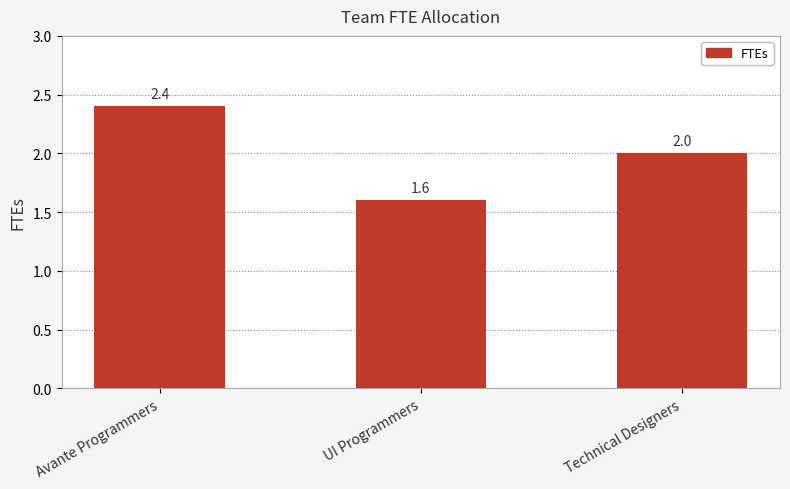

At which category does the chart reach its minimum across all series?

UI Programmers